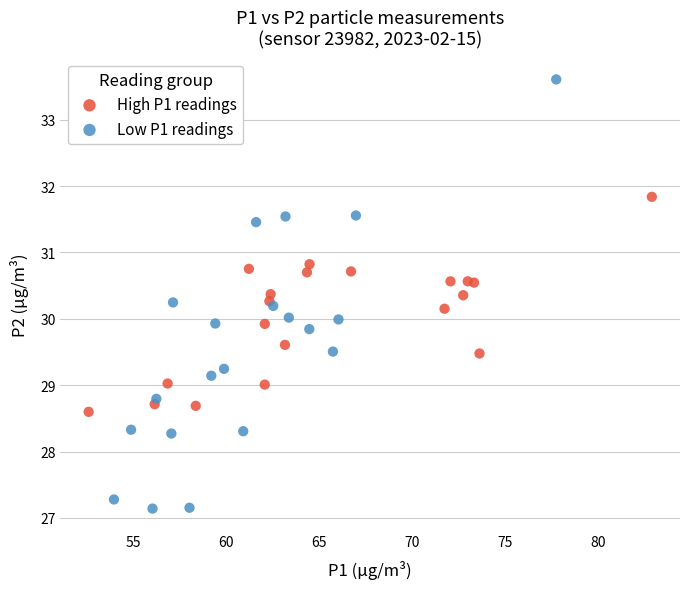

What are all the series names shown in the legend?

High P1 readings, Low P1 readings